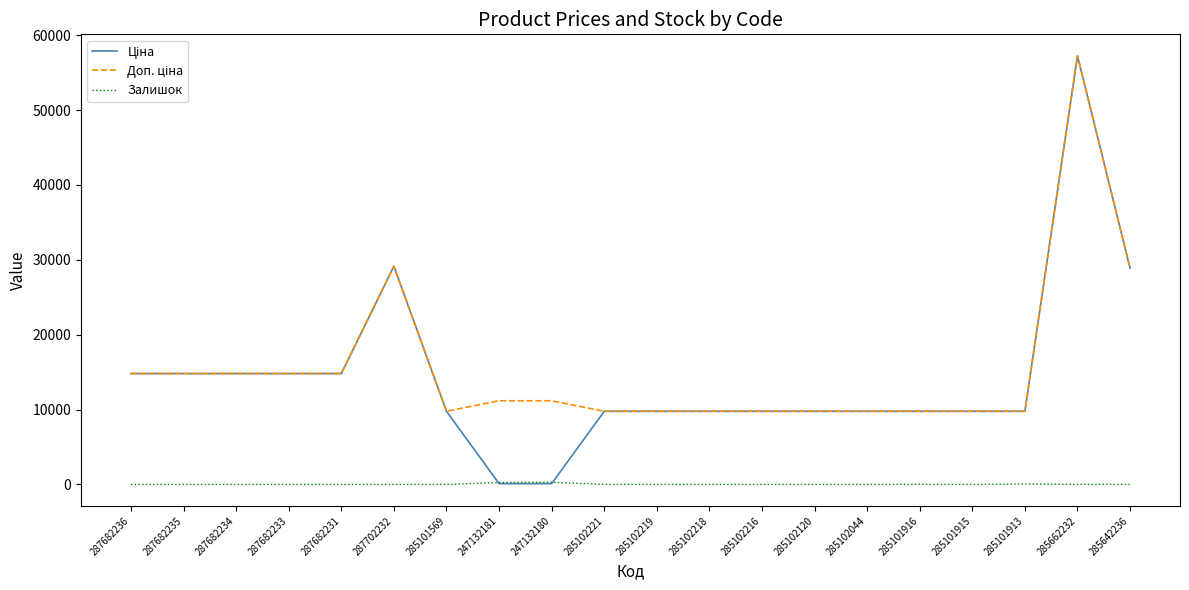

What is the maximum value shown in the chart?

57258.0